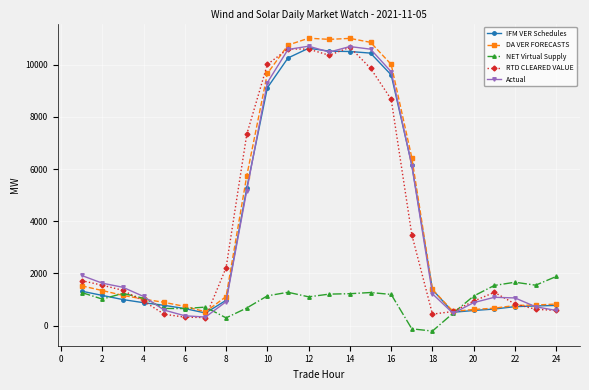

What is the value of the NET Virtual Supply point at the 20th from the left?

1138.3